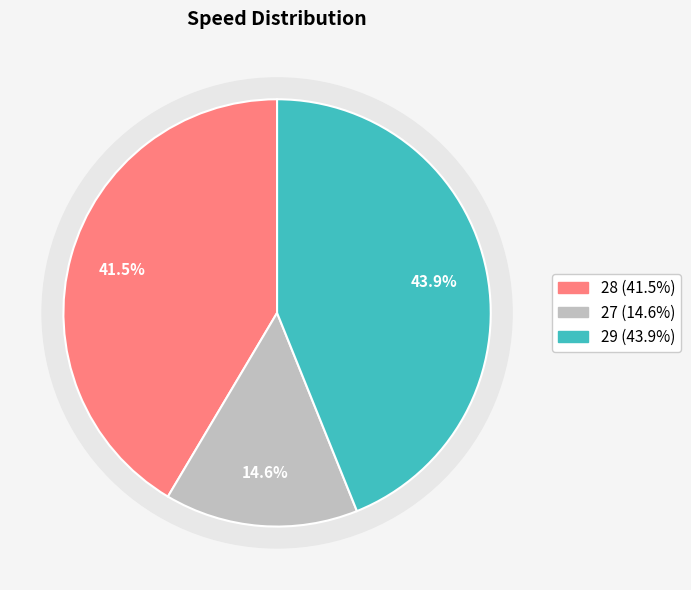

Which slice is the smallest?

27